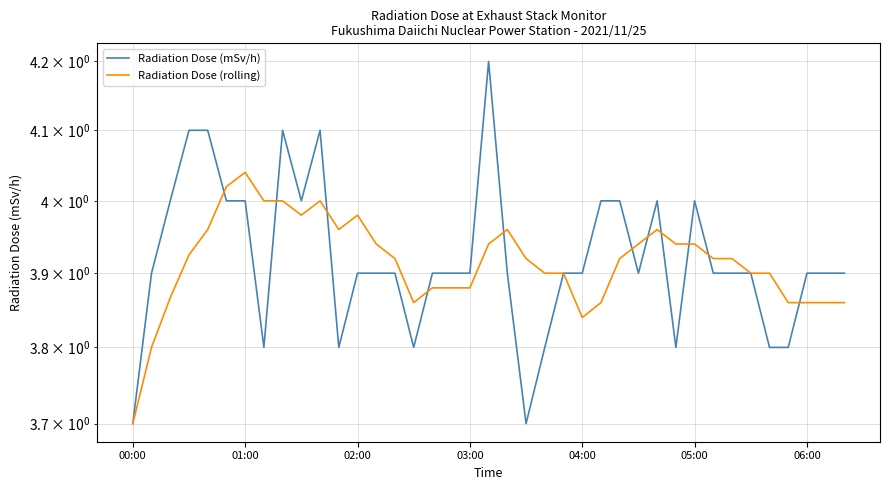

True or false: Radiation Dose (mSv/h) and Radiation Dose (rolling) cross at least once.

True